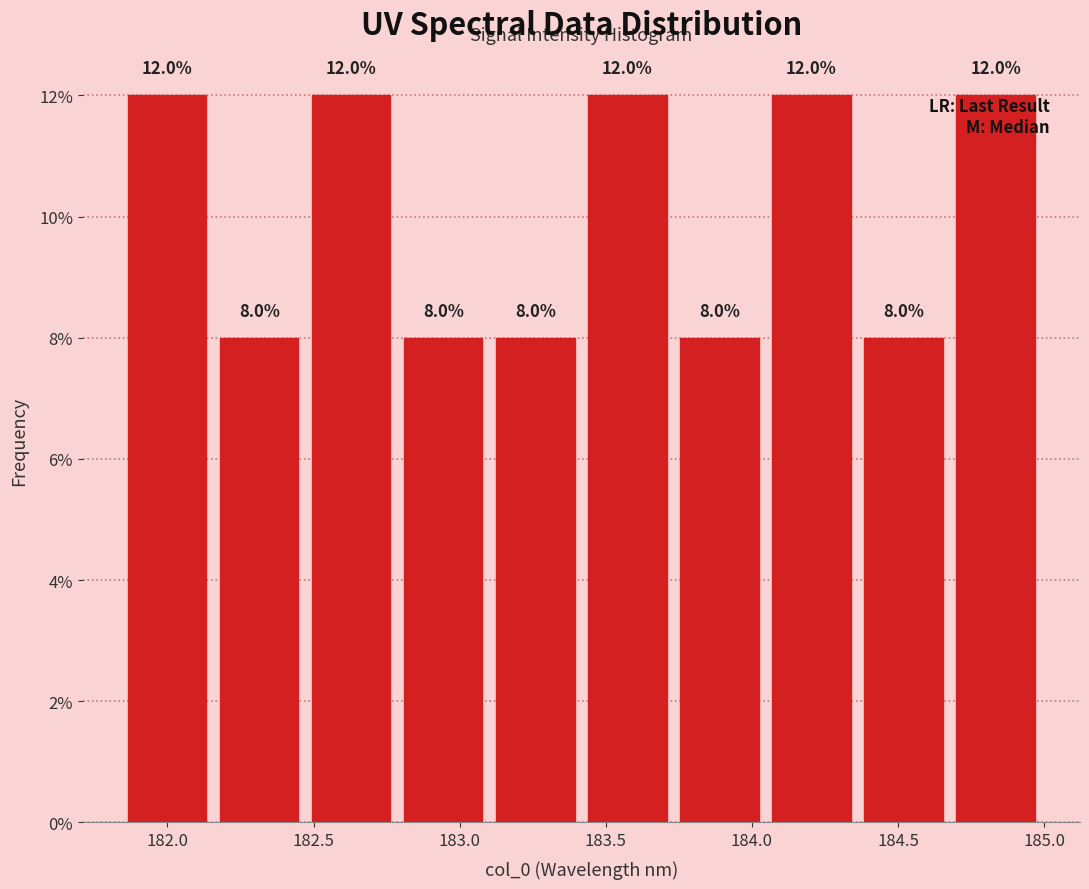

Reading left to right, transcribe this chart: for each bar, give the range it covers on the x-axis and its height. The bar edges are not printed on the chart, so give them approximately, as read against the axis.

181.85 to 182.15: 12.0
182.15 to 182.45: 8.0
182.45 to 182.80: 12.0
182.80 to 183.10: 8.0
183.10 to 183.40: 8.0
183.40 to 183.75: 12.0
183.75 to 184.05: 8.0
184.05 to 184.35: 12.0
184.35 to 184.70: 8.0
184.70 to 185.00: 12.0